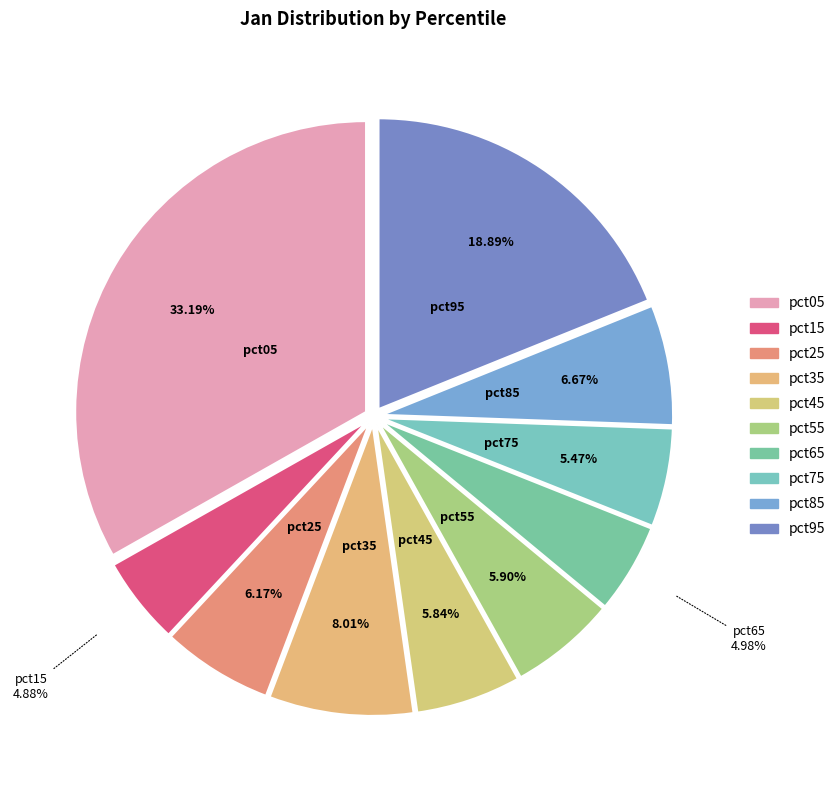

What percentage is the pct55 slice, to the nearest percent?

6%